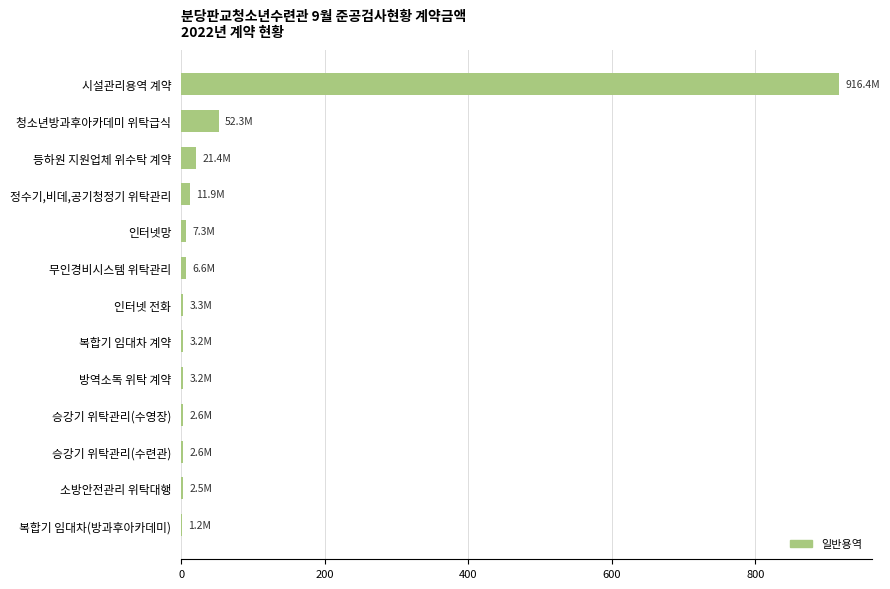

True or false: the data shows 52.3 at 청소년방과후아카데미 위탁급식.

True